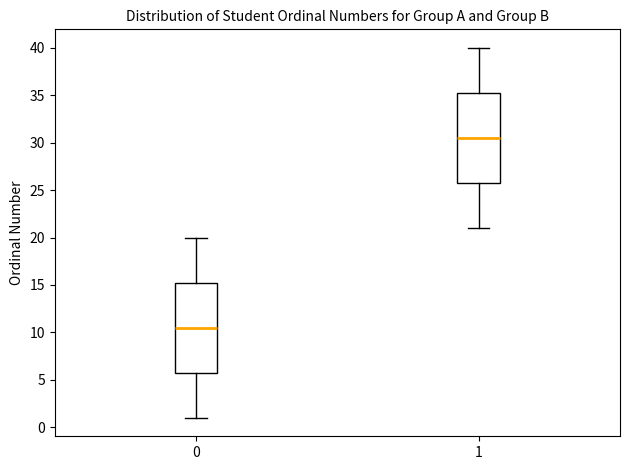

Where does the upper whisker of the box at x = 1 end on the y-axis? The values are not printed on the chart, so give them approximately, as read against the axis.

40.0